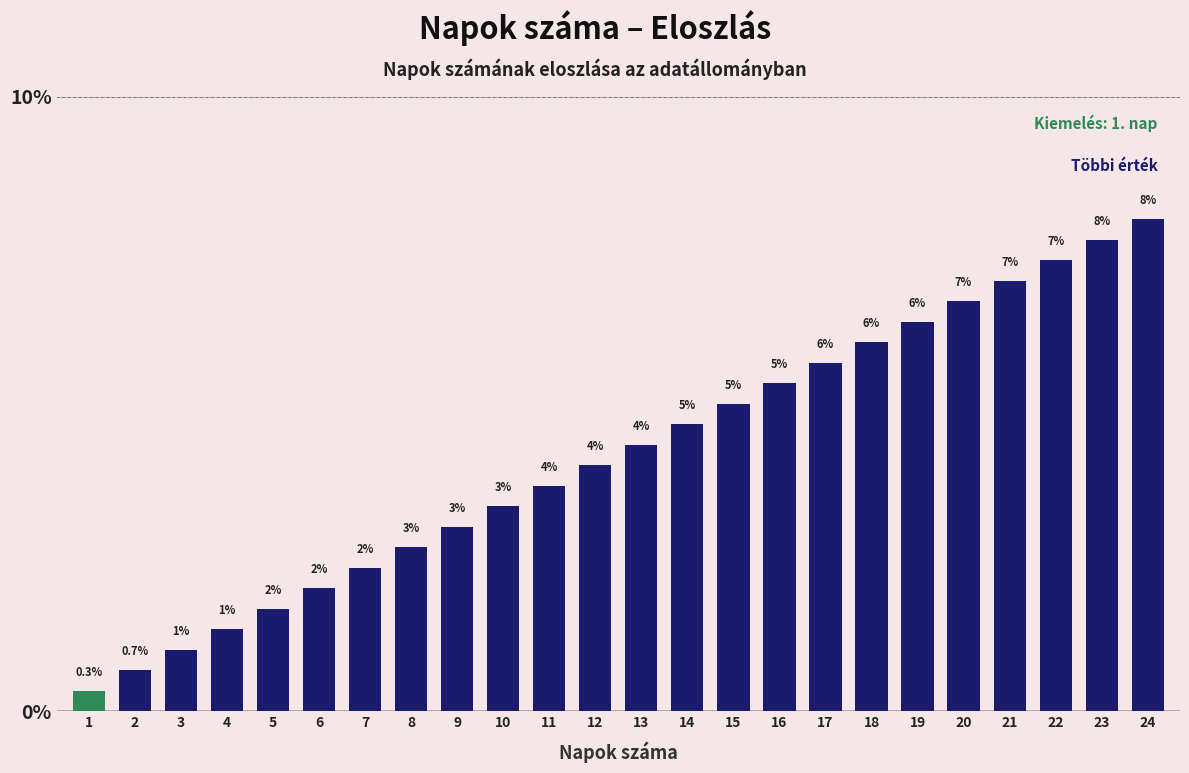

Are the bars horizontal?

No